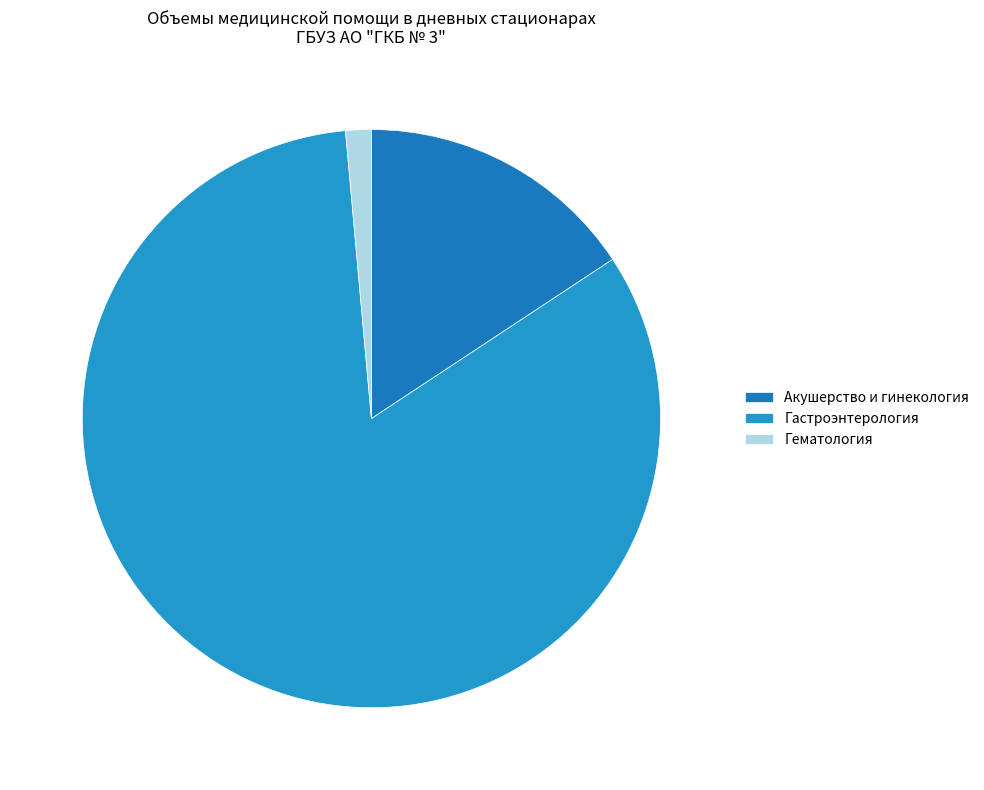

Rank the categories by value from lowest to highest.

Гематология, Акушерство и гинекология, Гастроэнтерология